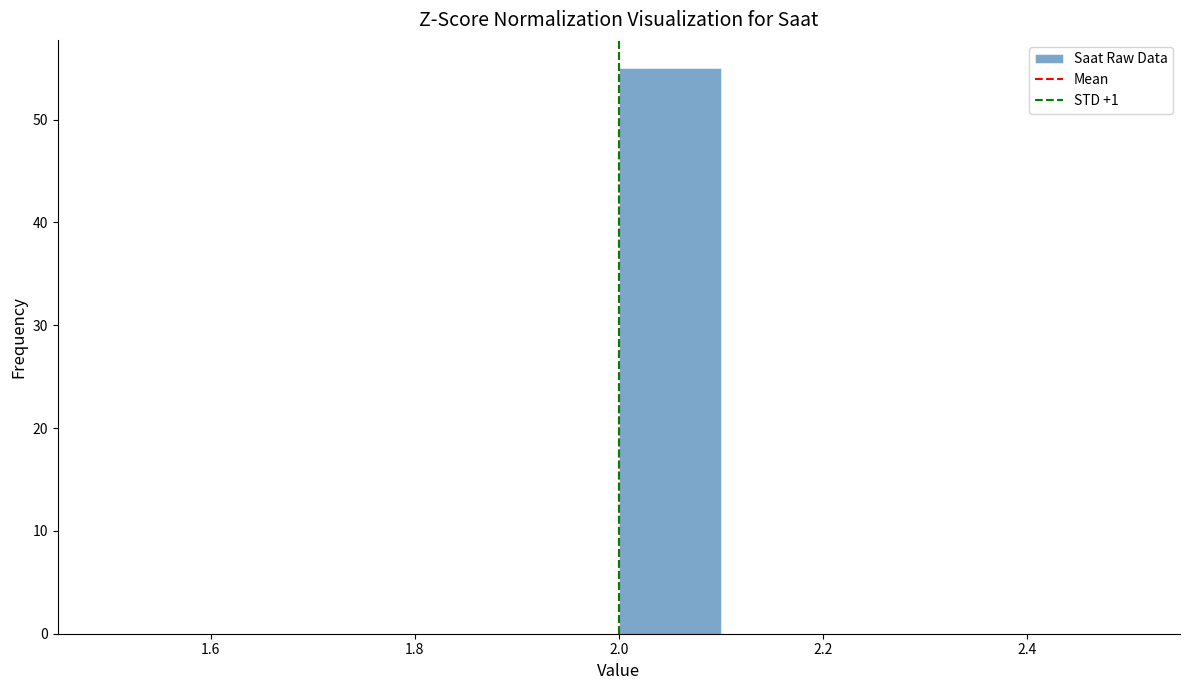

Over which range of the x-axis is the bar tallest?

2.0 to 2.1